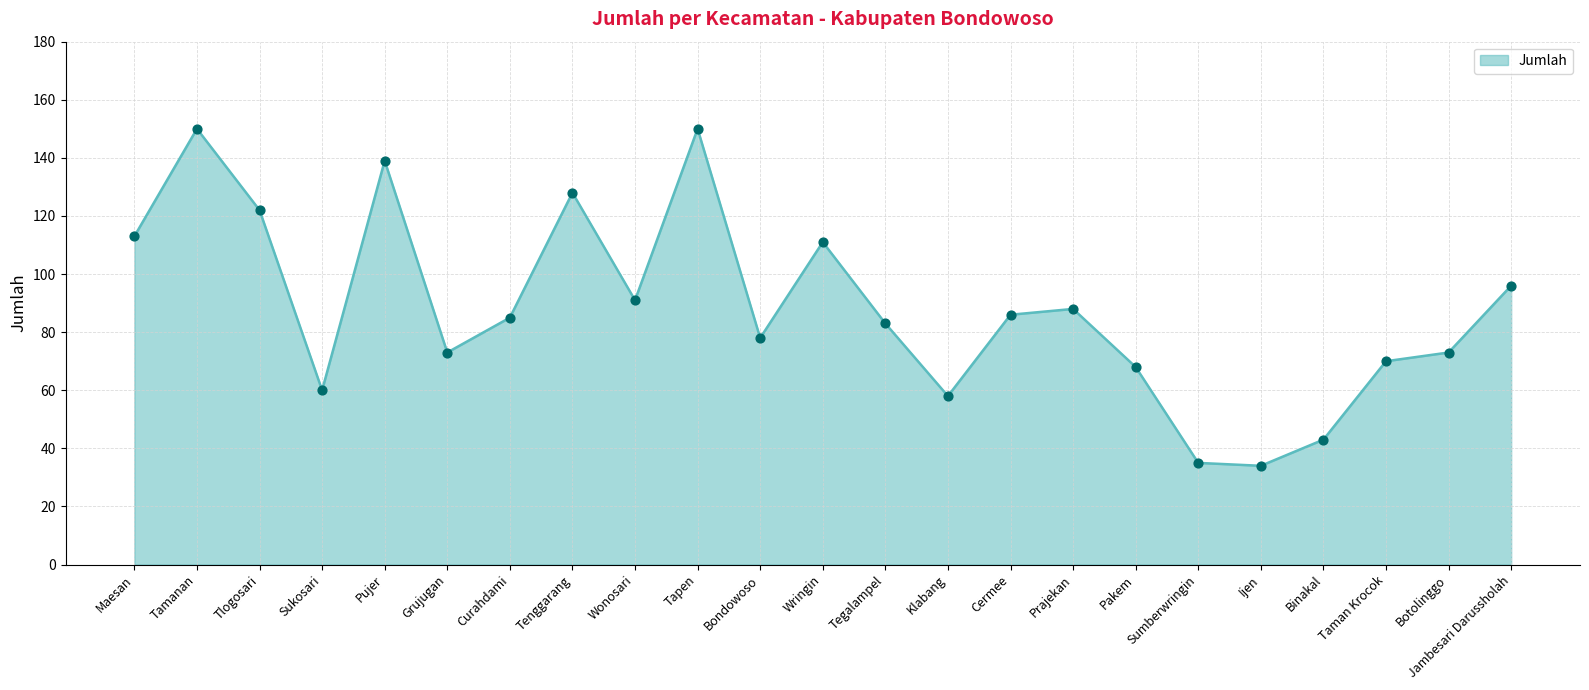

What is the ratio of the value at Pujer to the value at Tamanan?

0.9